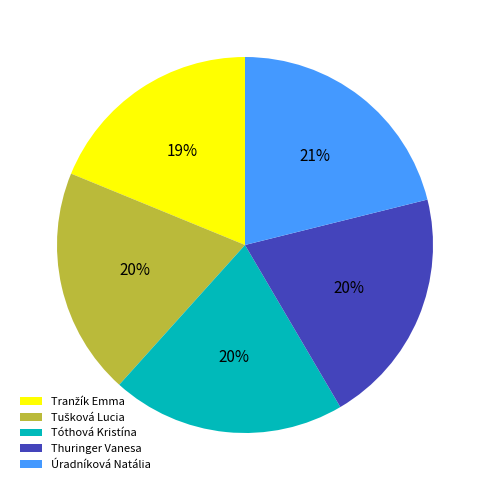

What is the largest slice in the pie chart?

Úradníková Natália